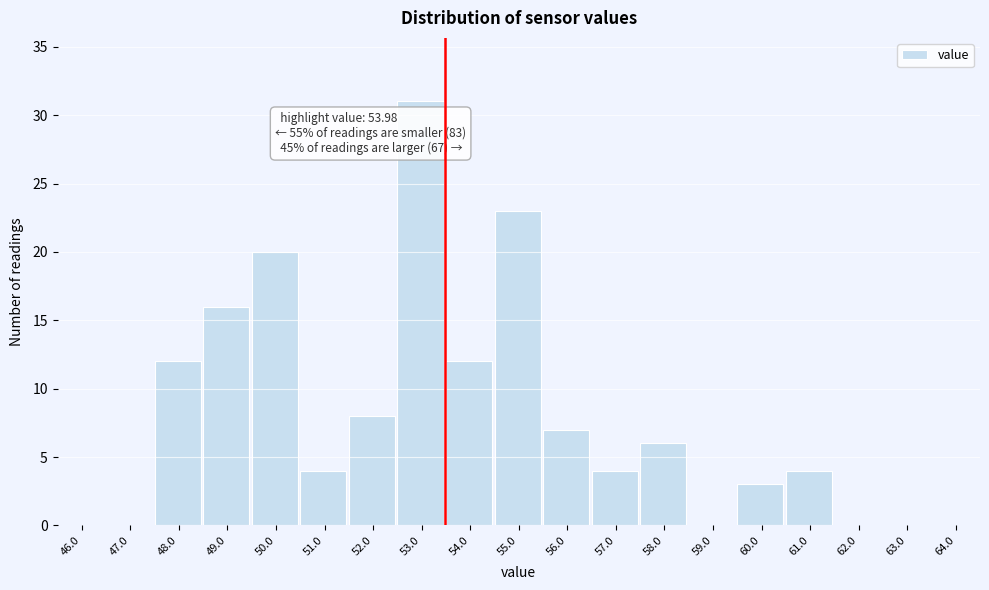

Reading left to right, what are all the values shown in this chart?

46.0=0	47.0=0	48.0=12	49.0=16	50.0=20	51.0=4	52.0=8	53.0=31	54.0=12	55.0=23	56.0=7	57.0=4	58.0=6	59.0=0	60.0=3	61.0=4	62.0=0	63.0=0	64.0=0